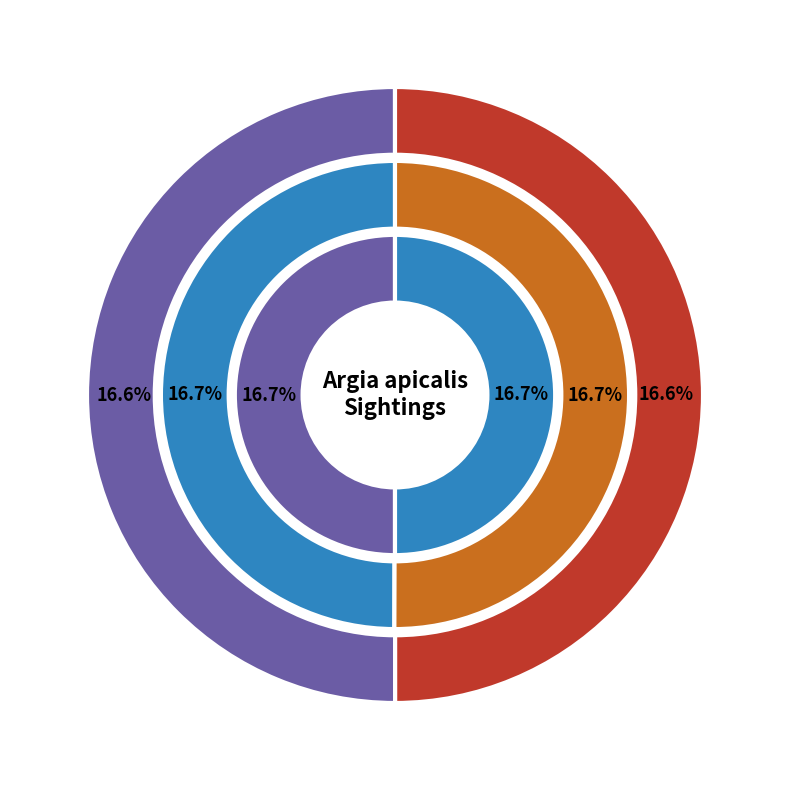

What percentage is NOT represented by 165233?

83.3%